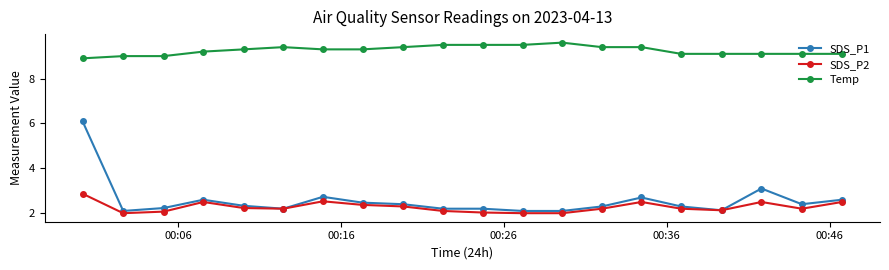

At how many categories does at least one series exceed 7?

20